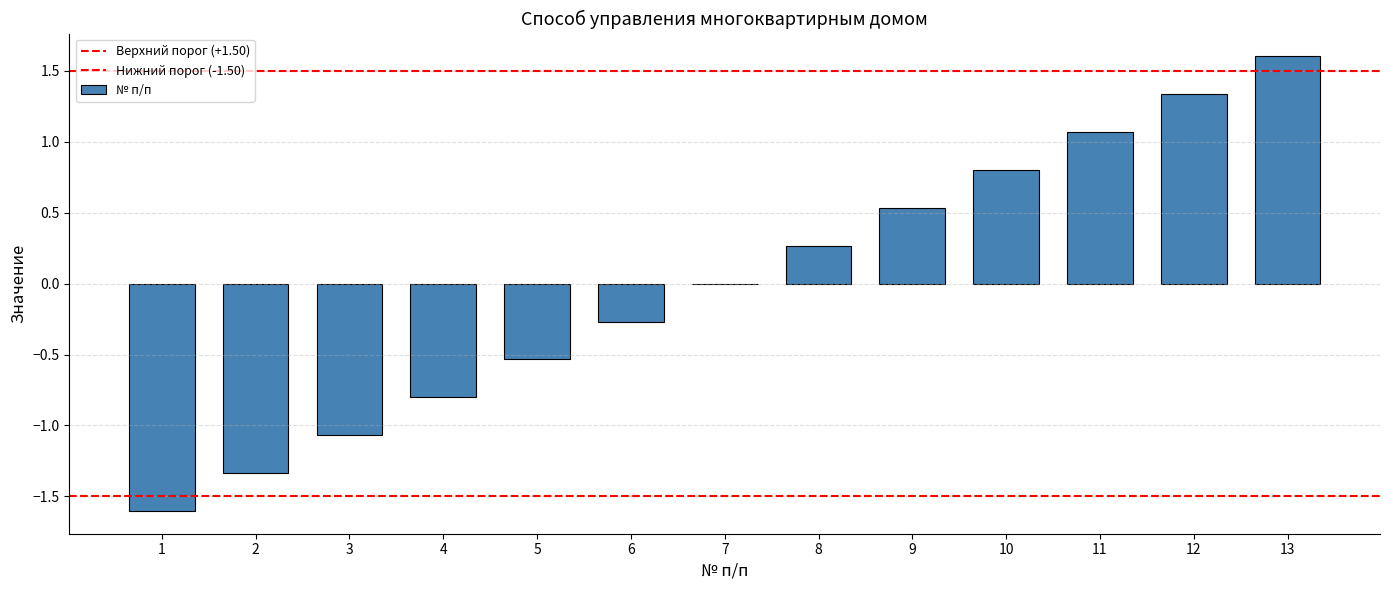

What is the difference between the maximum and minimum values?

3.2